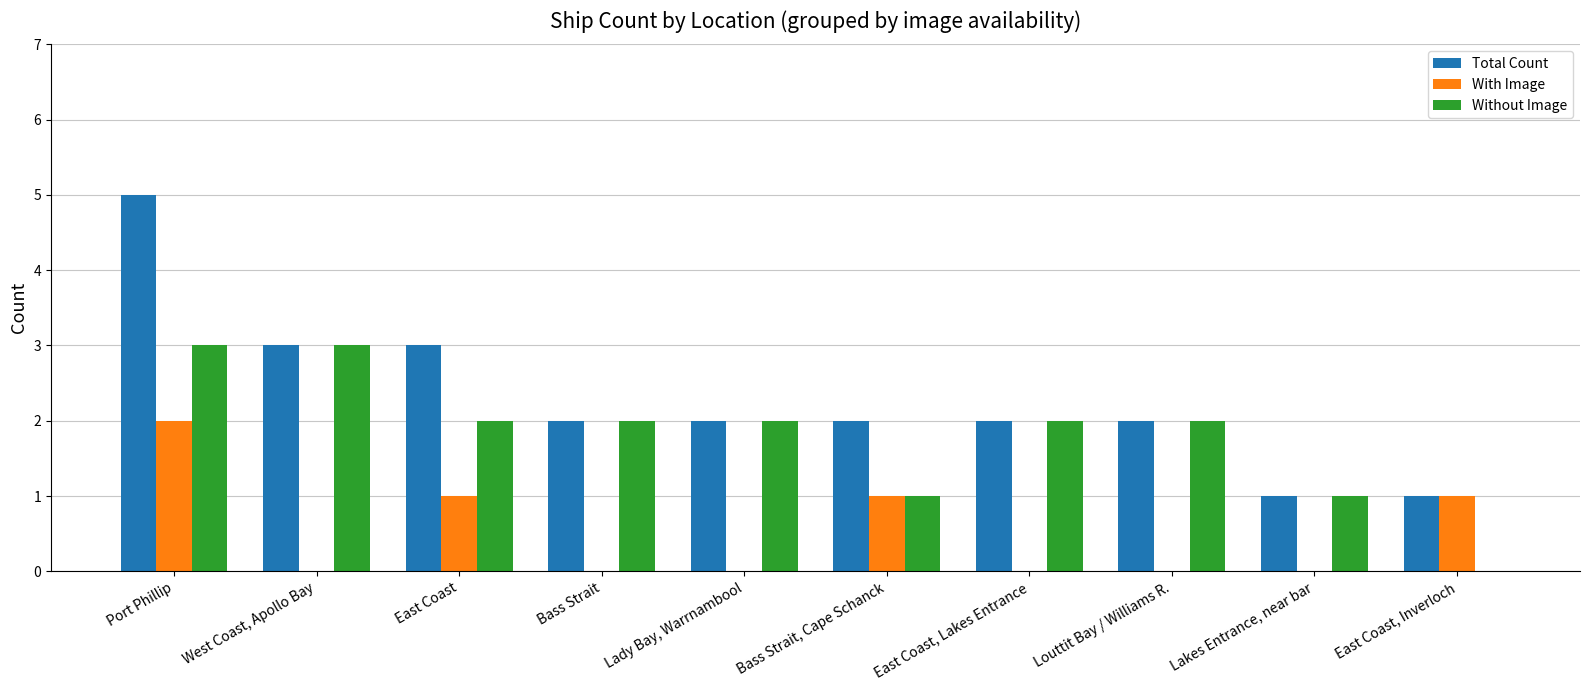

How many groups of bars are there?

10